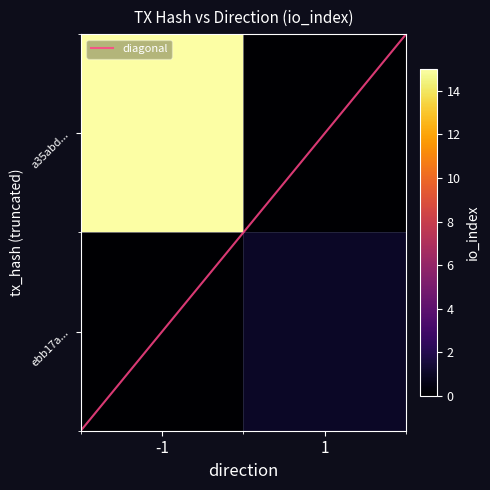

Which series changed the most between -1 and 1?

a35abdc550bd08831c3740e58f5086de293ddf4